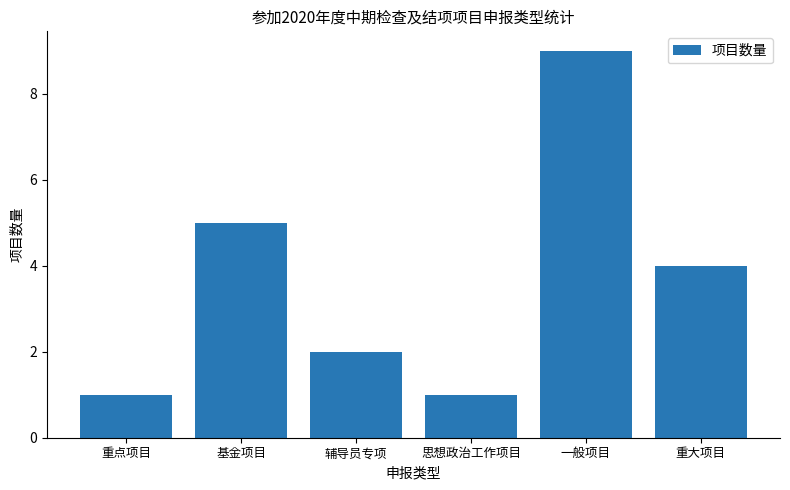

What is the sum of all values?

22